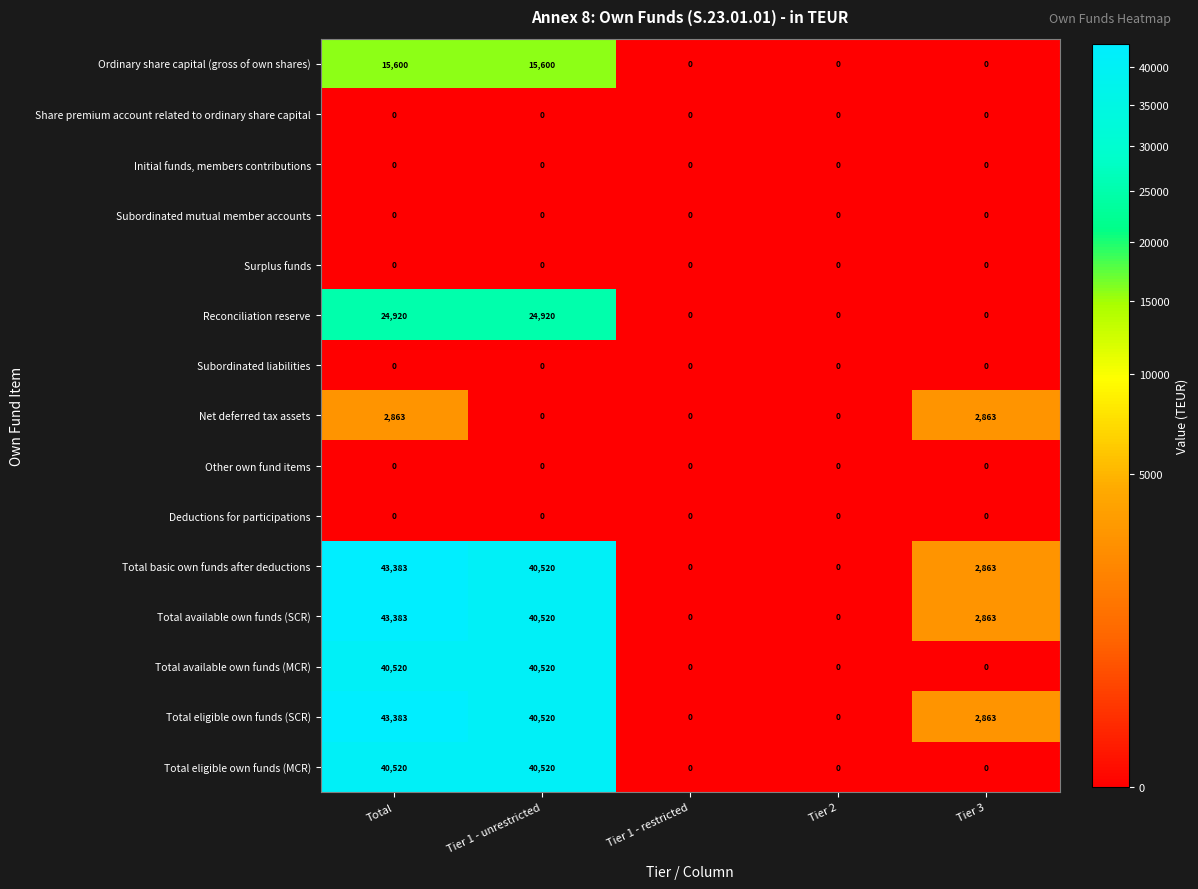

The value of Reconciliation reserve at Total is 24920. True or false?

True